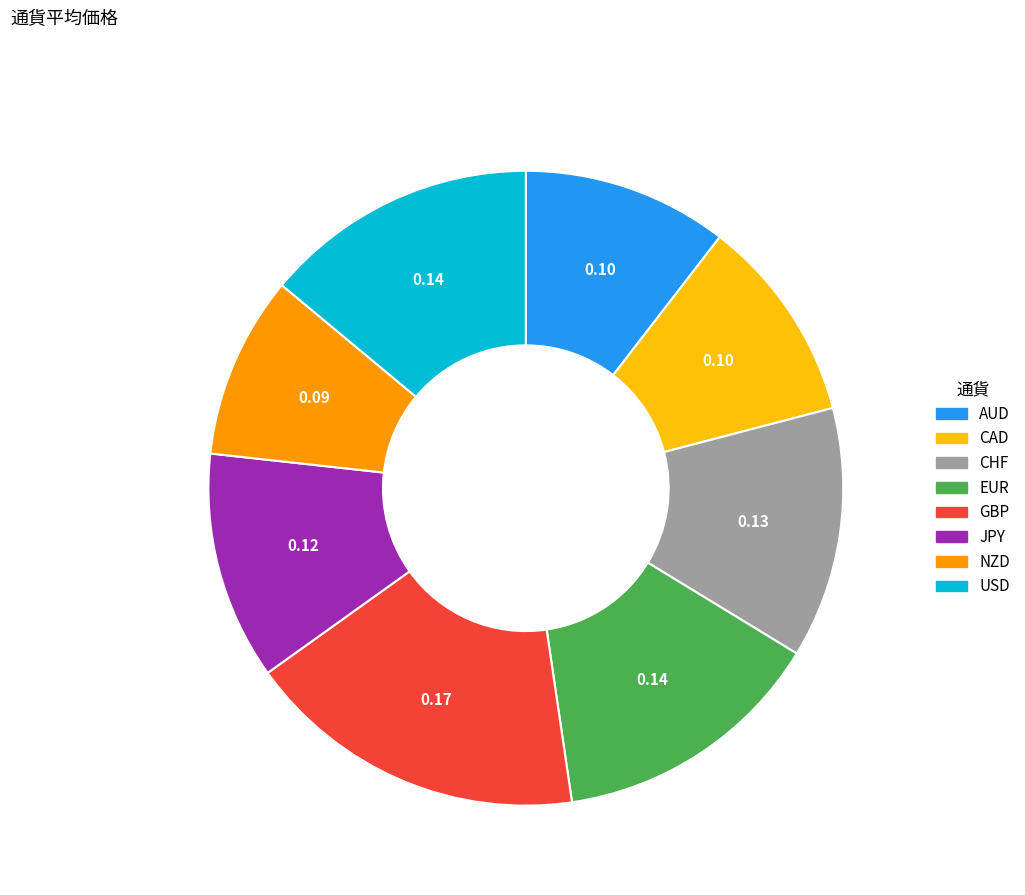

Combined, do GBP and USD account for over 50%?

No